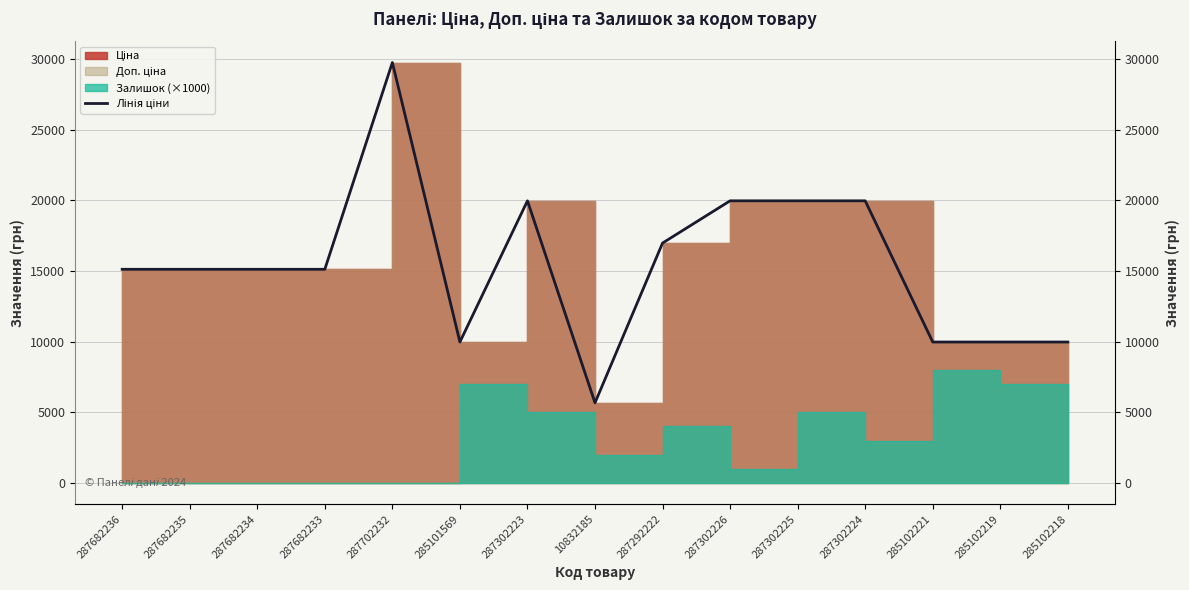

What is the label of the 14th point from the left?

285102219